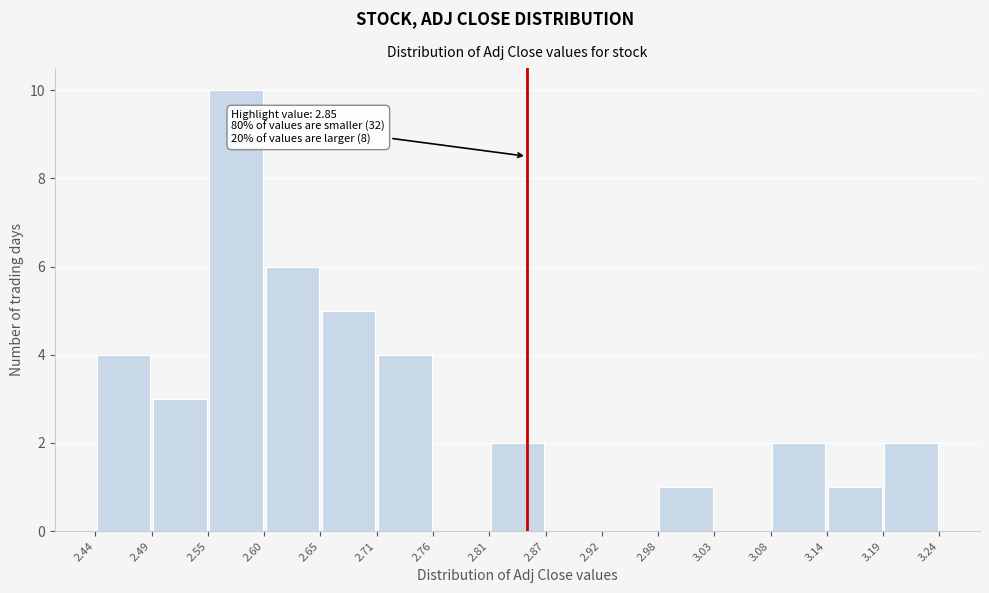

Which range on the x-axis has the tallest bar?

2.55 to 2.60